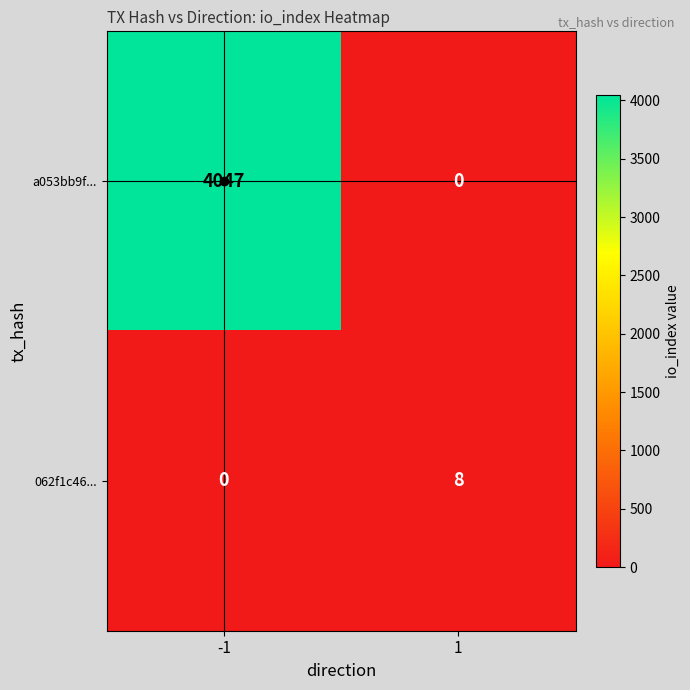

The value of a053bb9f... at -1 is 6020. True or false?

False